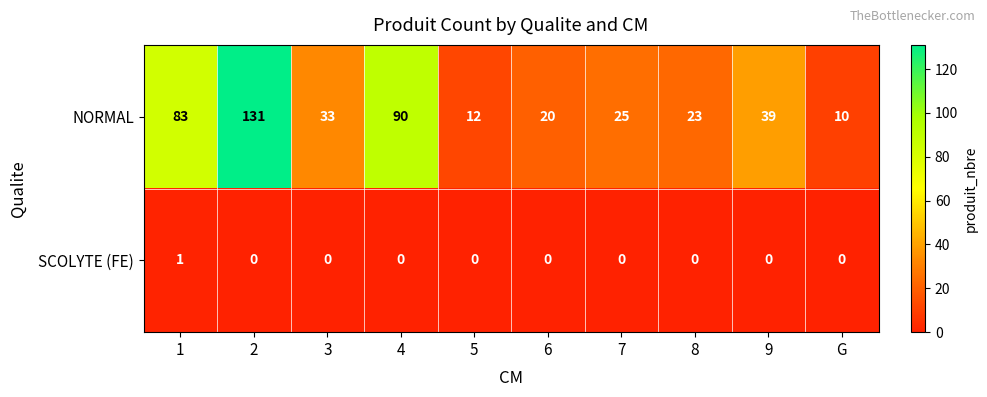

At 8, list the series in order from smallest to largest.

SCOLYTE (FE), NORMAL